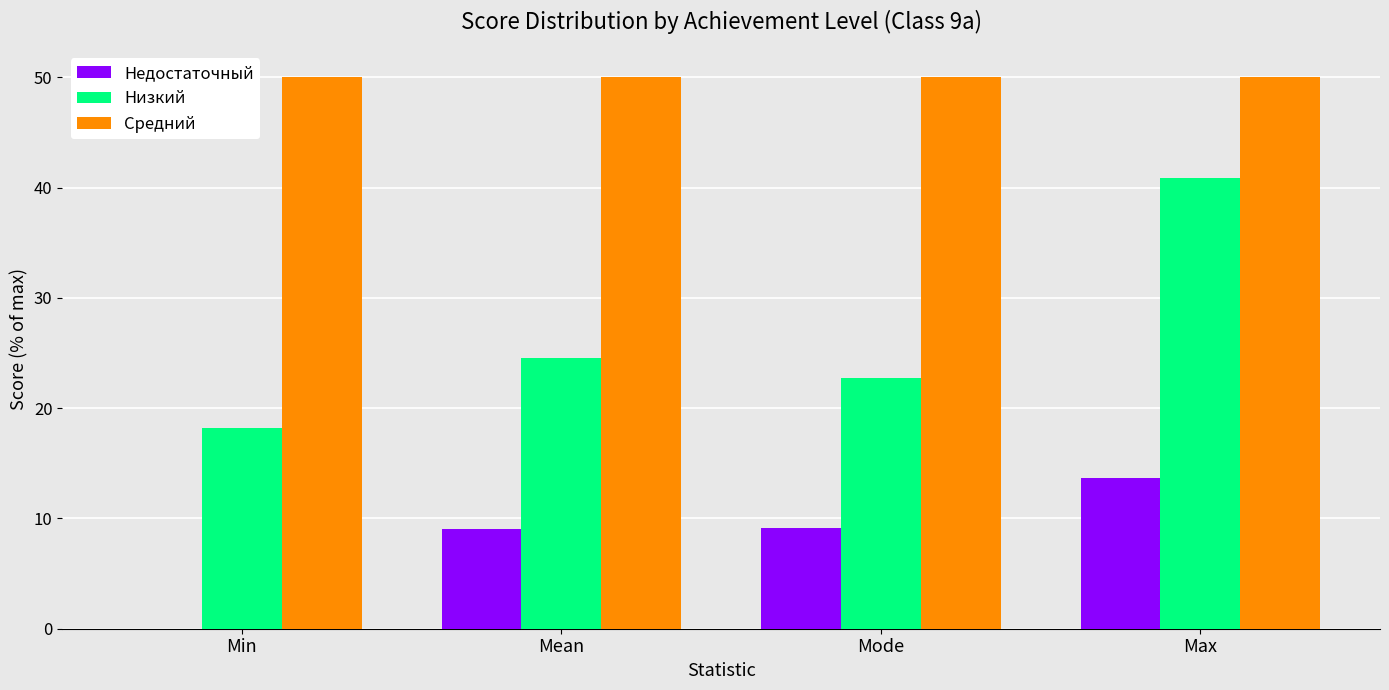

What is the sum of the Низкий values at Max and Min?

59.1